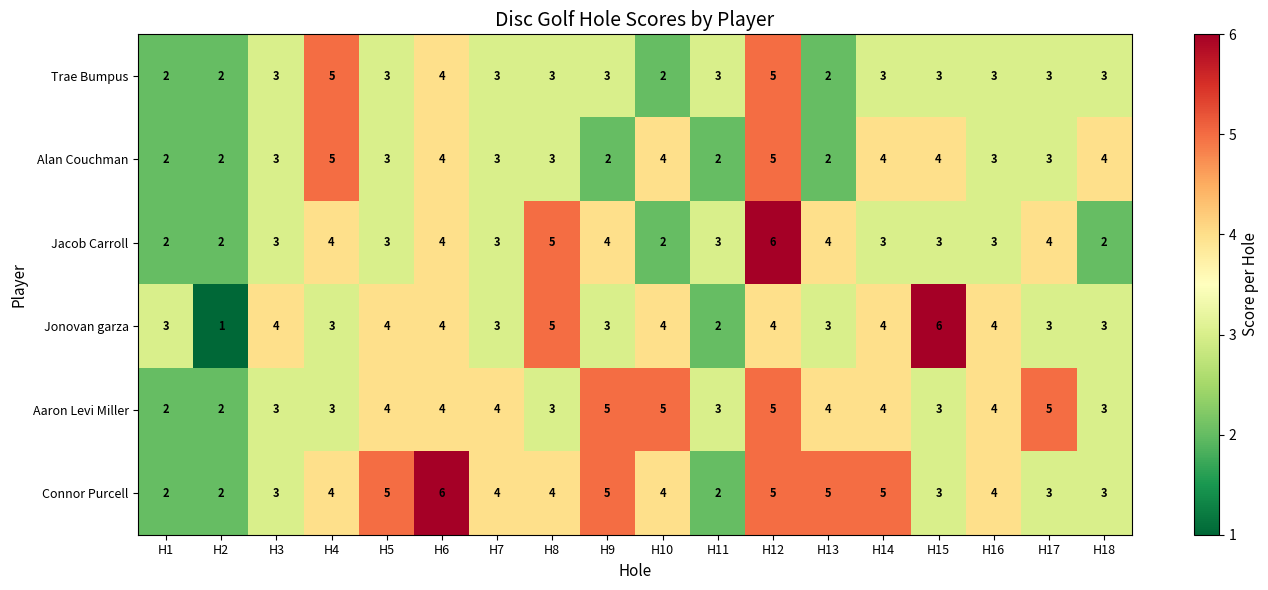

What is the maximum value shown in the chart?

6